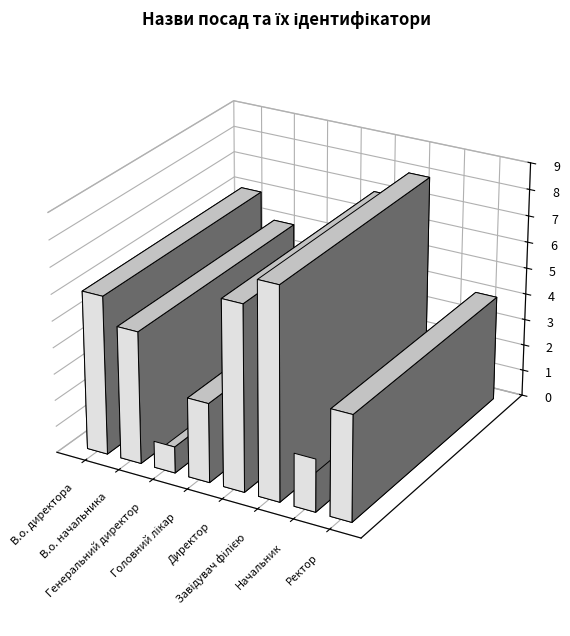

List the labels in order of value, largest first.

Завідувач філією, Директор, В.о. директора, В.о. начальника, Ректор, Головний лікар, Начальник, Генеральний директор